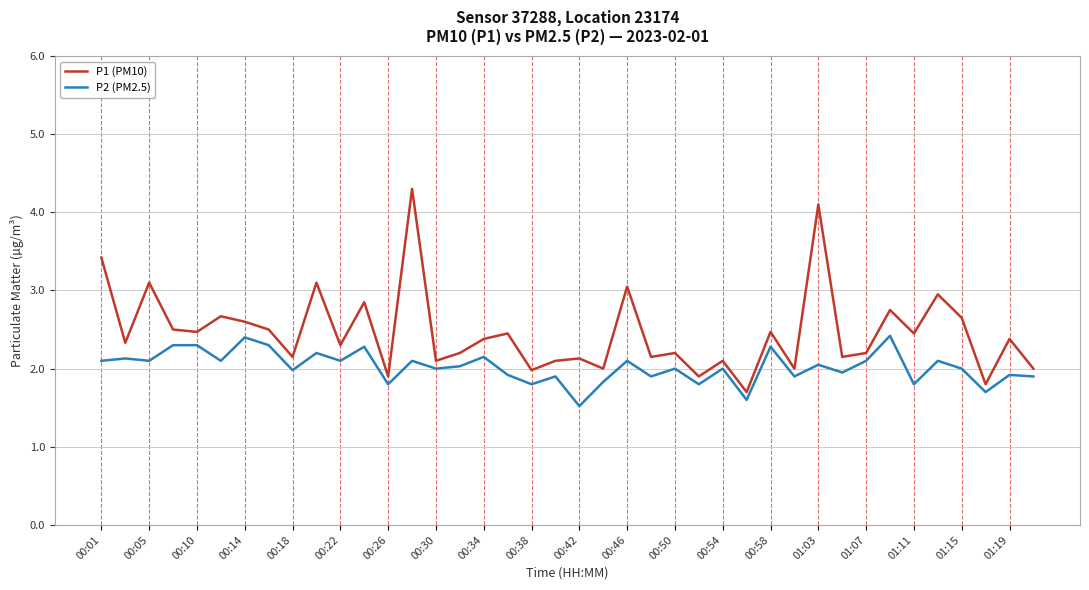

What is the smallest value displayed?

1.5